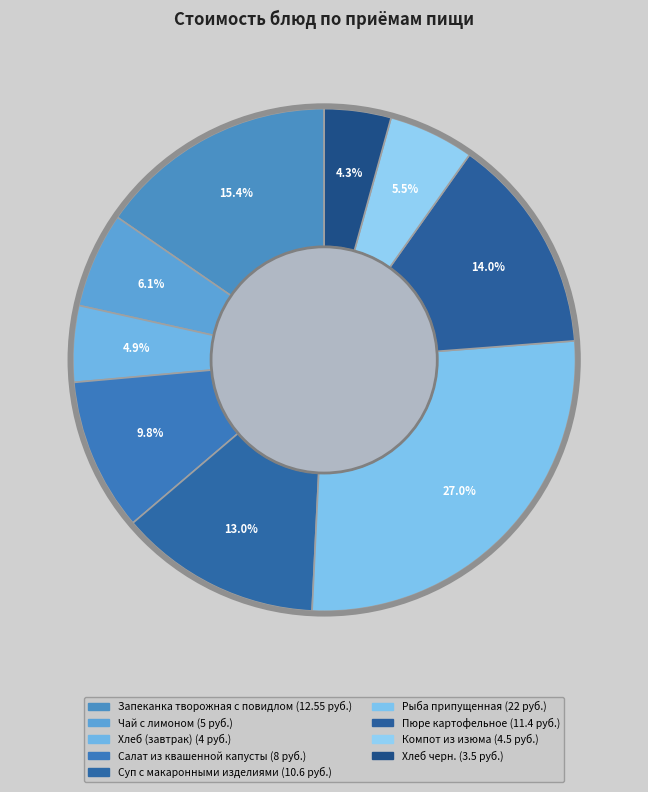

Combined, do Суп с макаронными изделиями and Хлеб черн. account for over 50%?

No